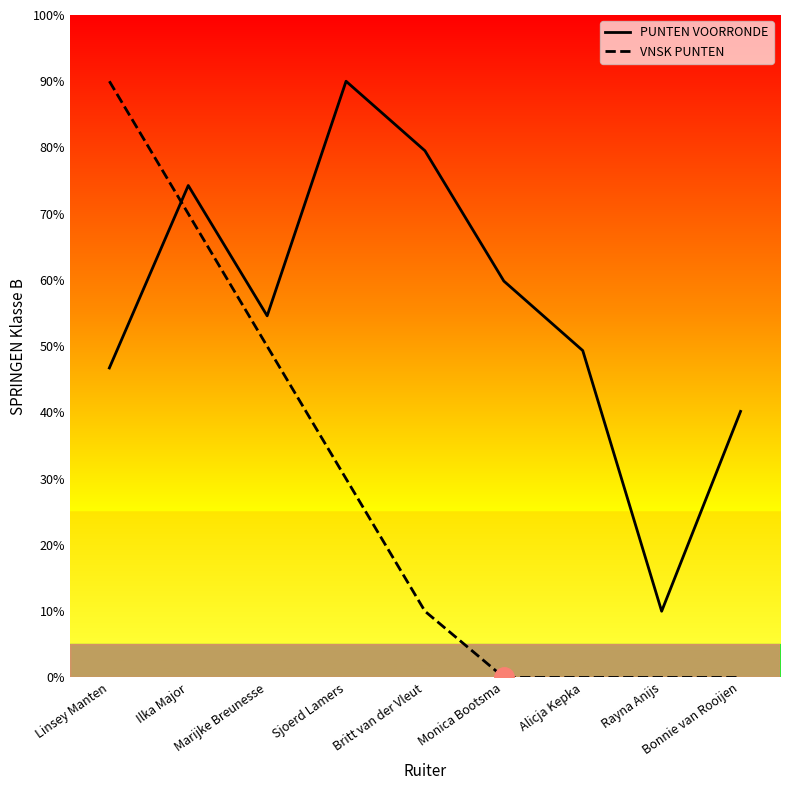

Where do VNSK PUNTEN and PUNTEN VOORRONDE first cross each other?

Linsey Manten and Ilka Major